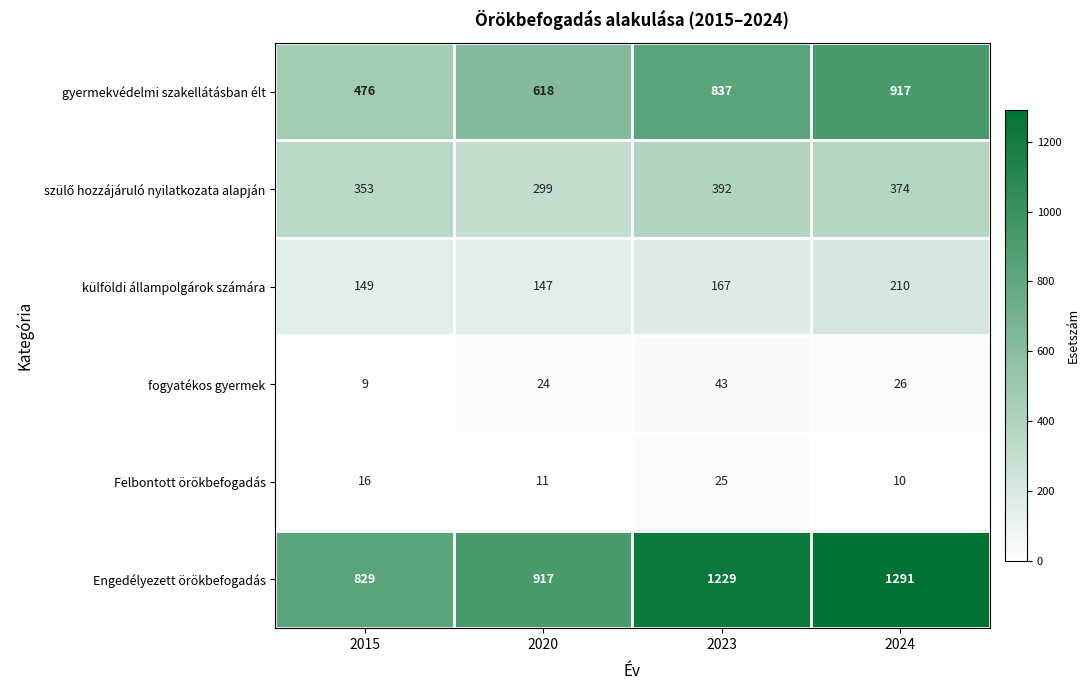

What is the sum of the fogyatékos gyermek values at 2024 and 2020?

50